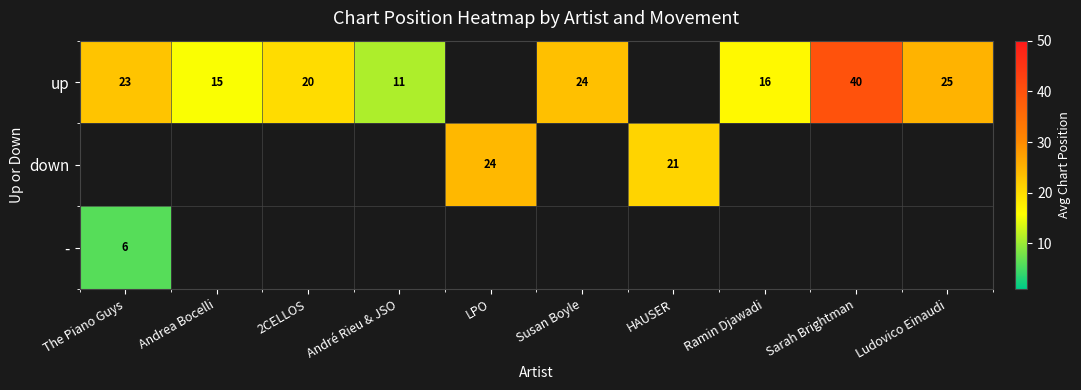

Between Sarah Brightman and The Piano Guys, which is larger?

Sarah Brightman